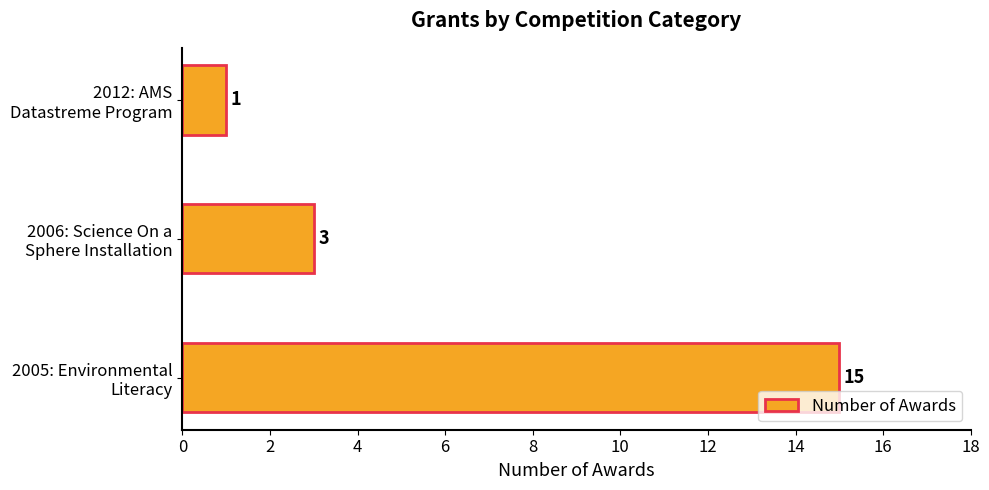

Reading bottom to top, what are all the values shown in this chart?

15	3	1